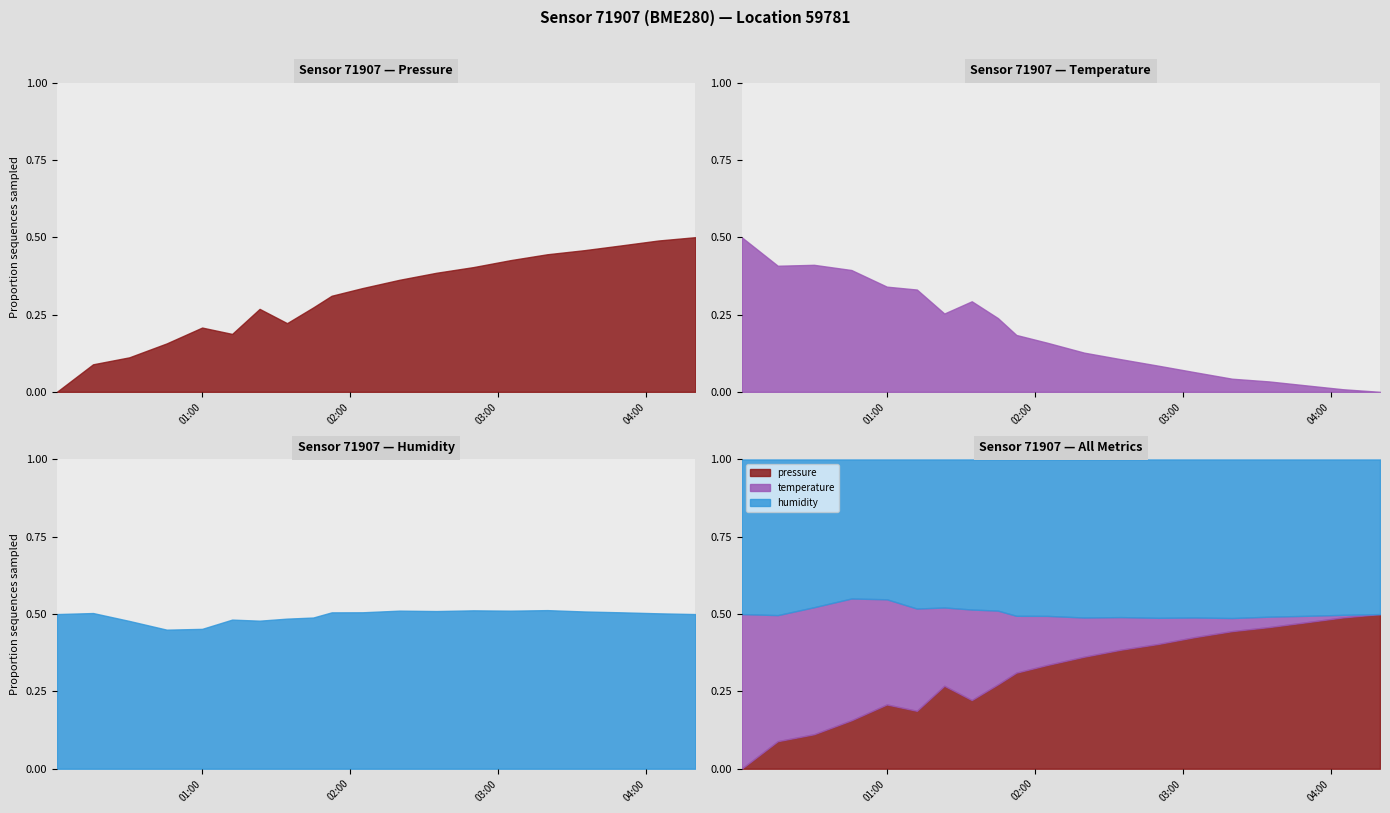

Count the number of categories in the chart.

20